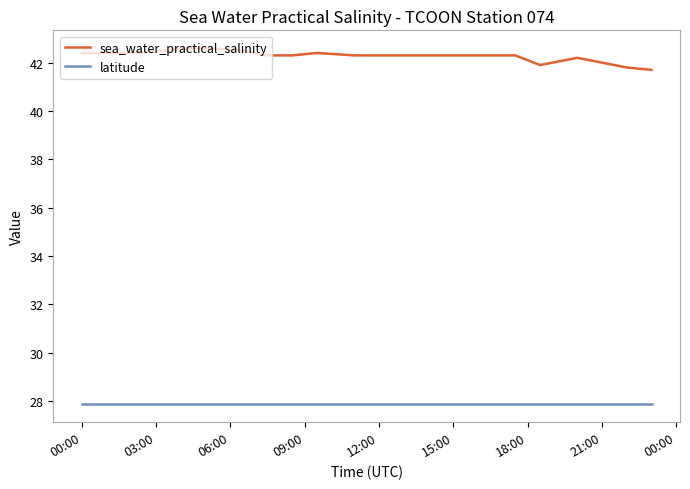

Rank the series by their maximum value, from highest to lowest.

sea_water_practical_salinity, latitude